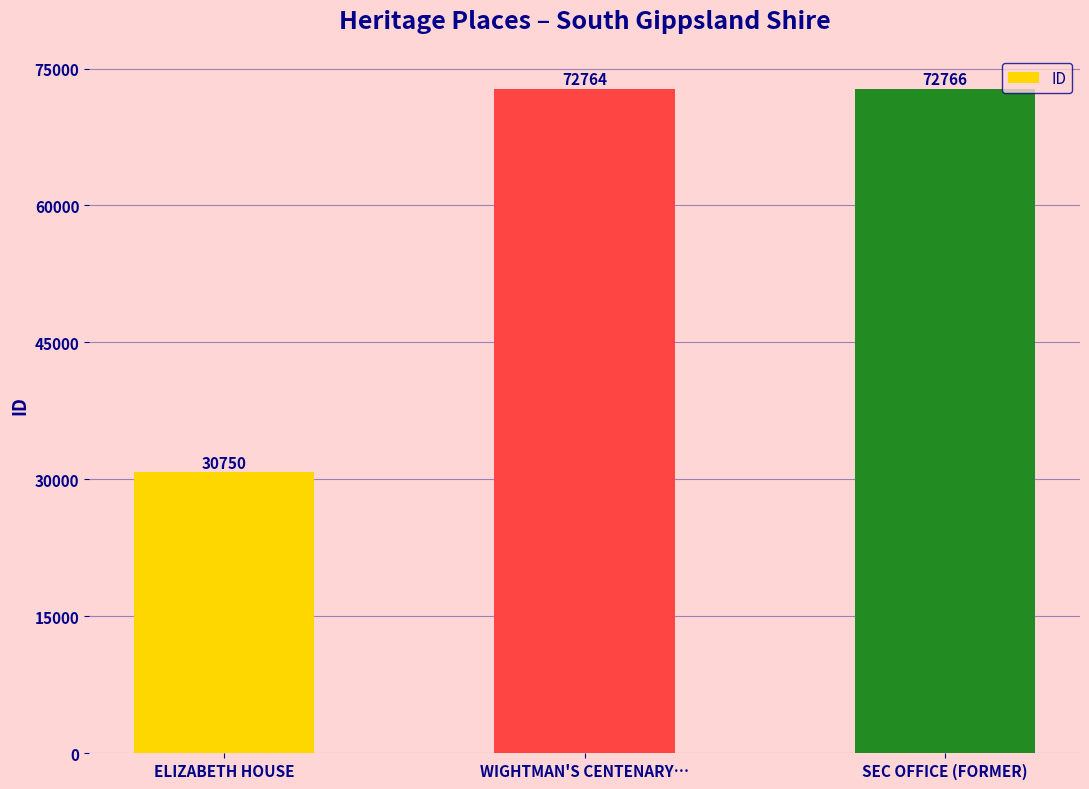

What is the smallest value displayed?

30750